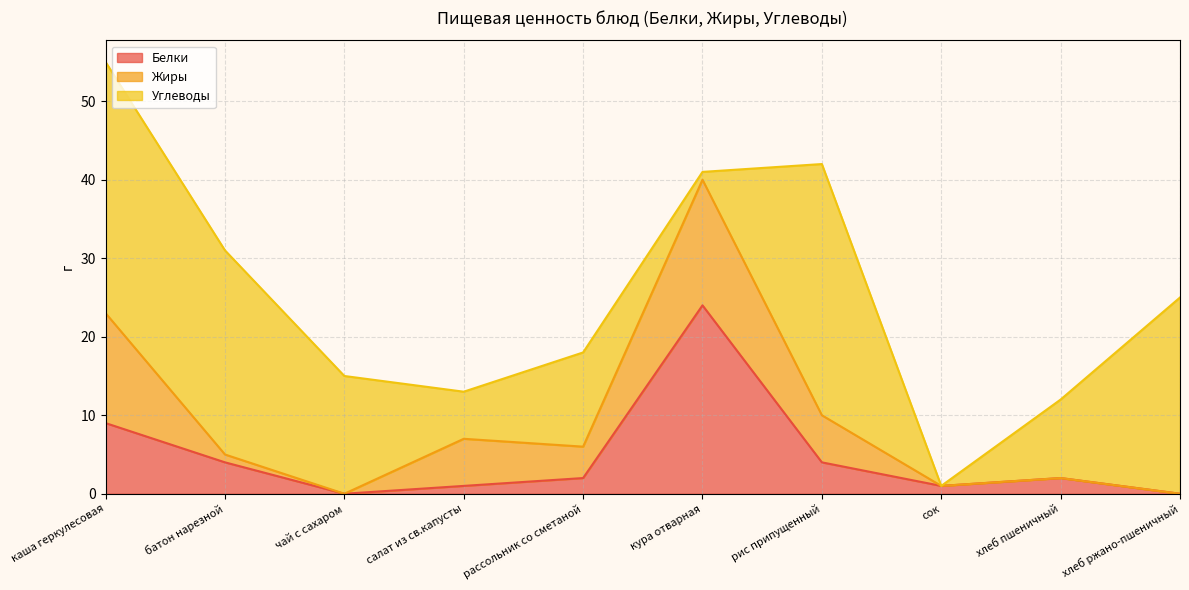

Does the chart display data point markers on the line(s)?

No